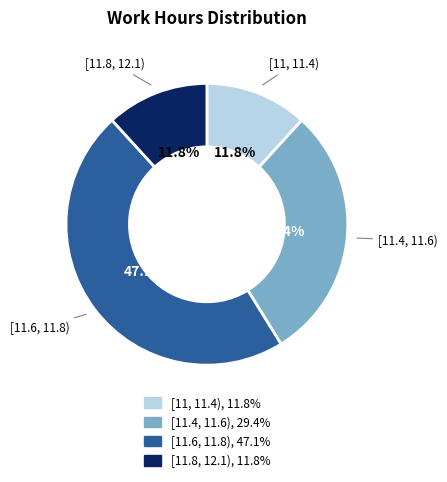

Is there a majority slice in this chart?

No